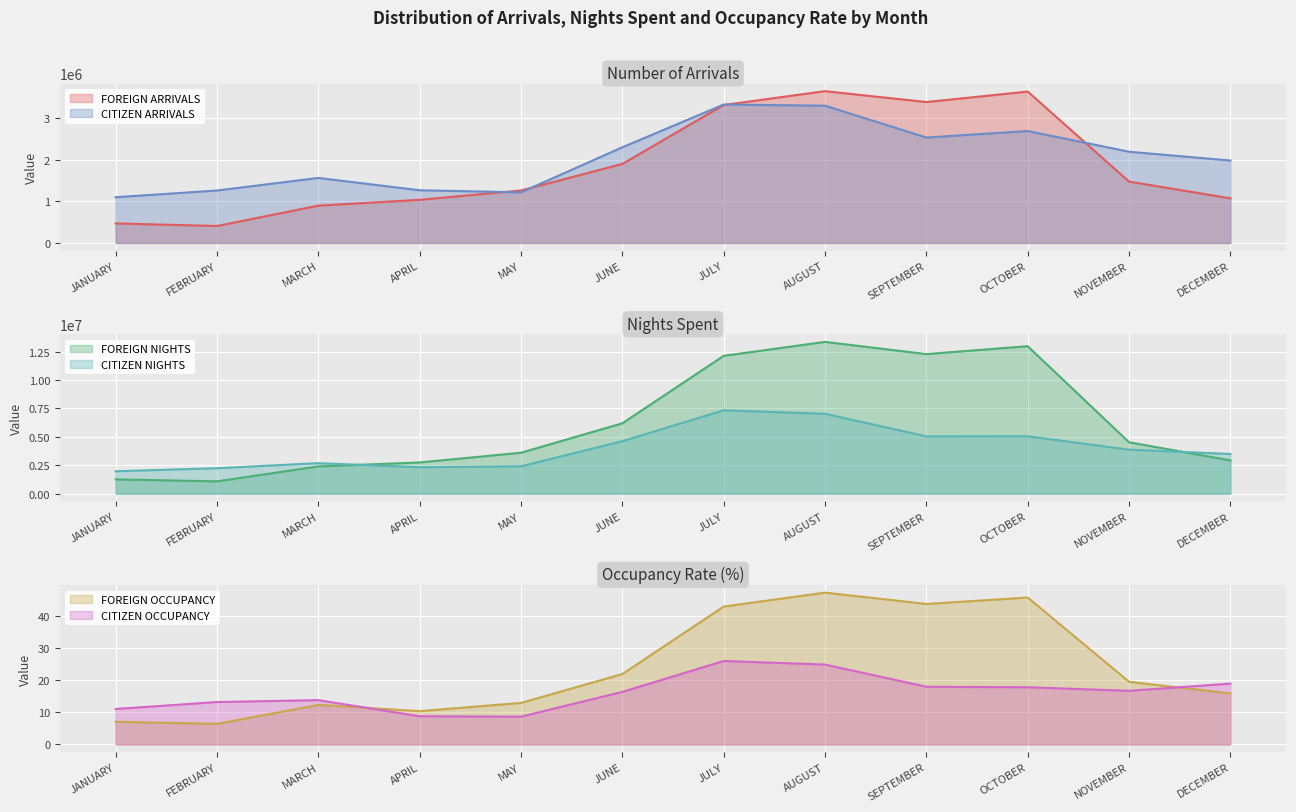

What is the minimum value for CITIZEN ARRIVALS?

1100910